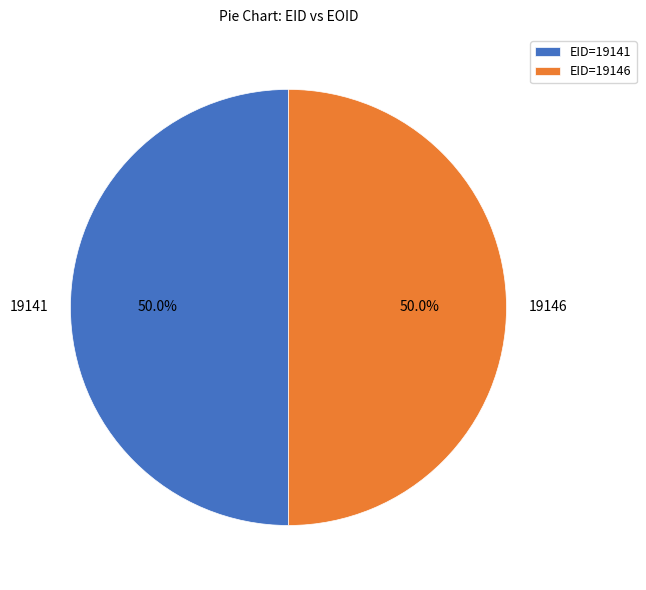

What is the total percentage of 19146 and 19141?

100.0%